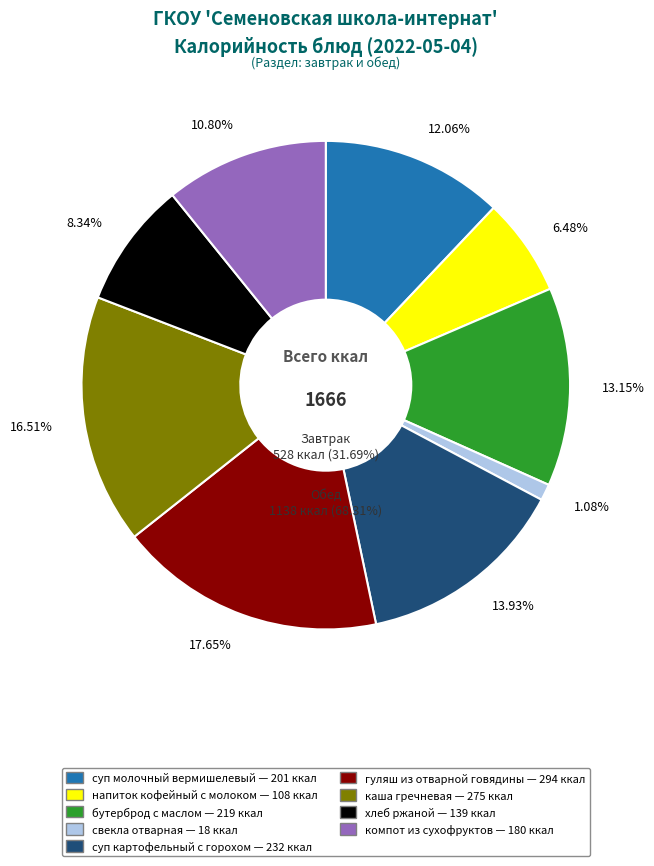

Is каша гречневая the majority of the pie?

No